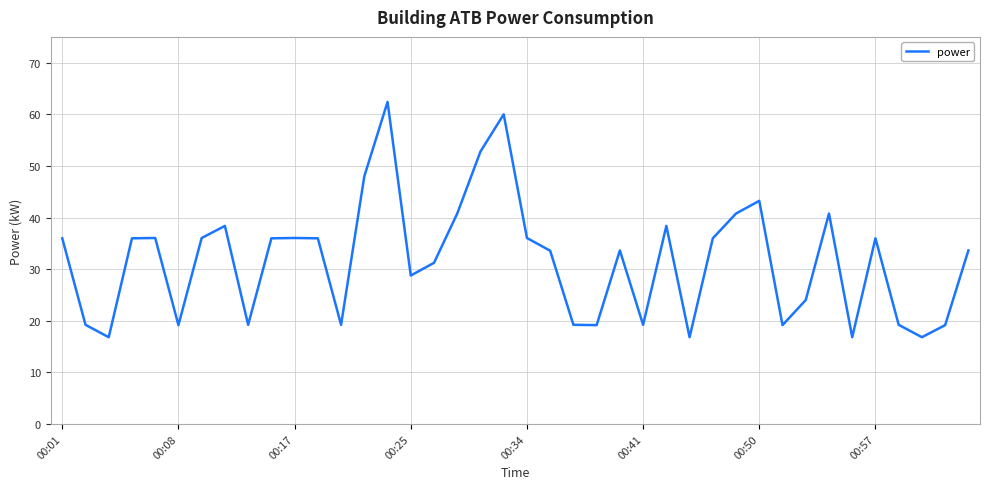

What is the difference between the maximum and minimum values?

45.6